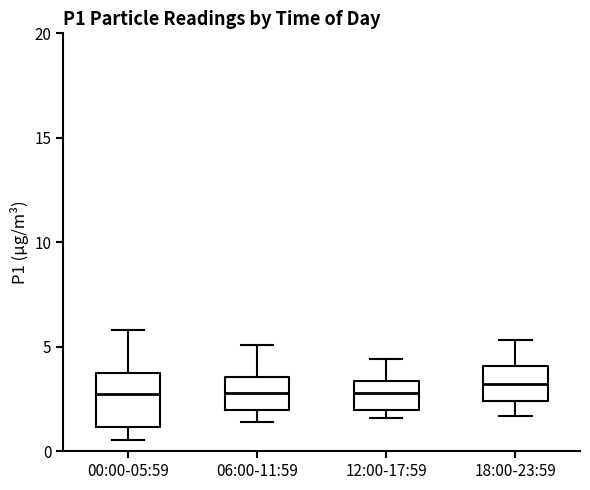

Reading left to right, read every box against the y-axis: the position of its median line, the range the box covers, and the ends of its whiskers. The values are not printed on the chart, so give them approximately, as read against the axis.

00:00-05:59: median 2.5, box 1.0 to 3.5, whiskers 0.5 to 6.0
06:00-11:59: median 3.0, box 2.0 to 3.5, whiskers 1.5 to 5.0
12:00-17:59: median 3.0, box 2.0 to 3.5, whiskers 1.5 to 4.5
18:00-23:59: median 3.0, box 2.5 to 4.0, whiskers 1.5 to 5.5